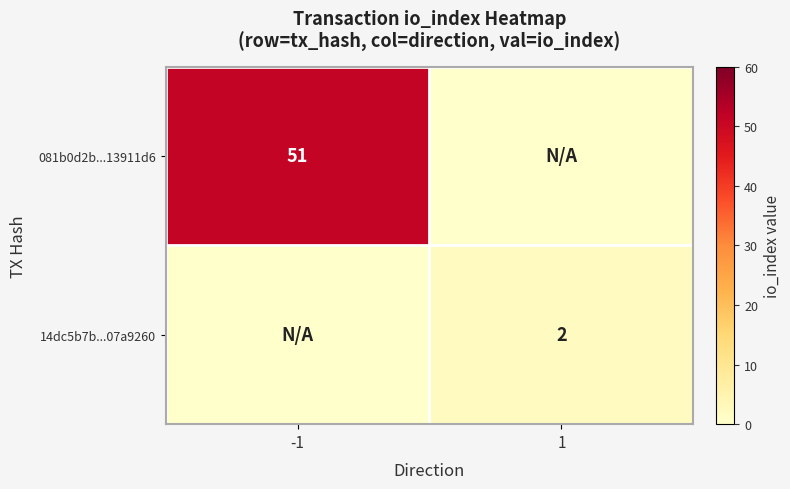

The value of 14dc5b7b...07a9260 at 1 is 1. True or false?

False